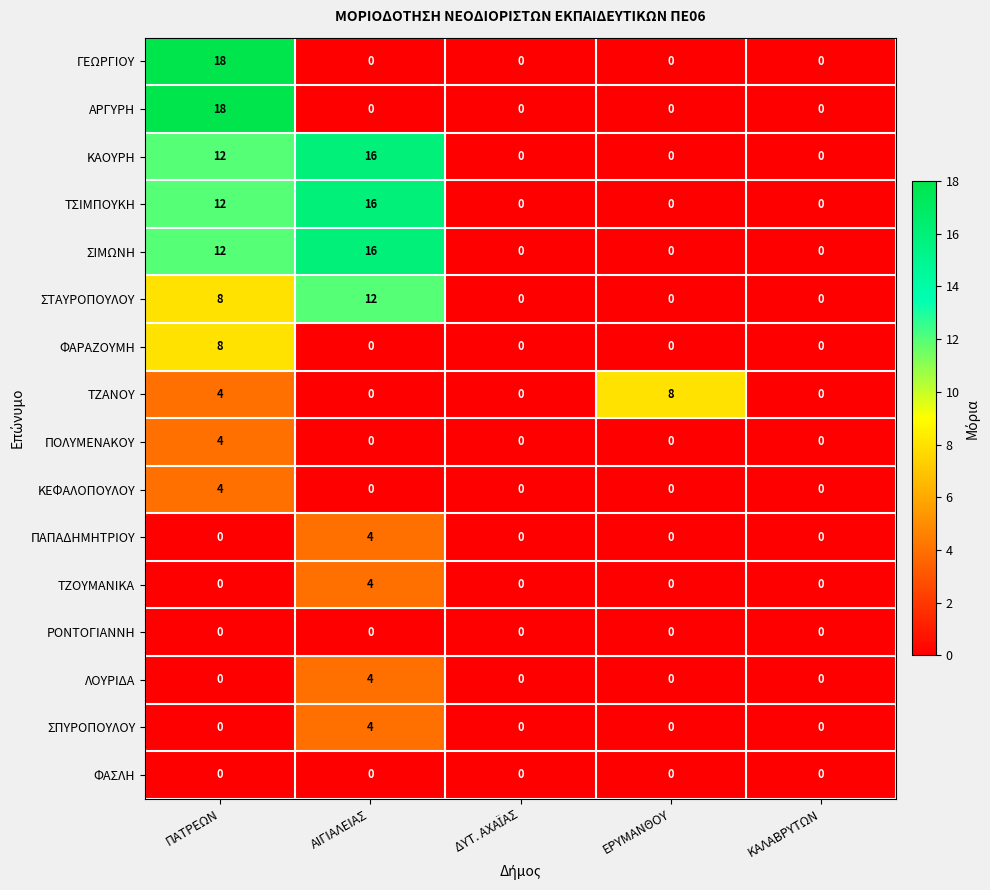

At how many categories does at least one series exceed 2?

3